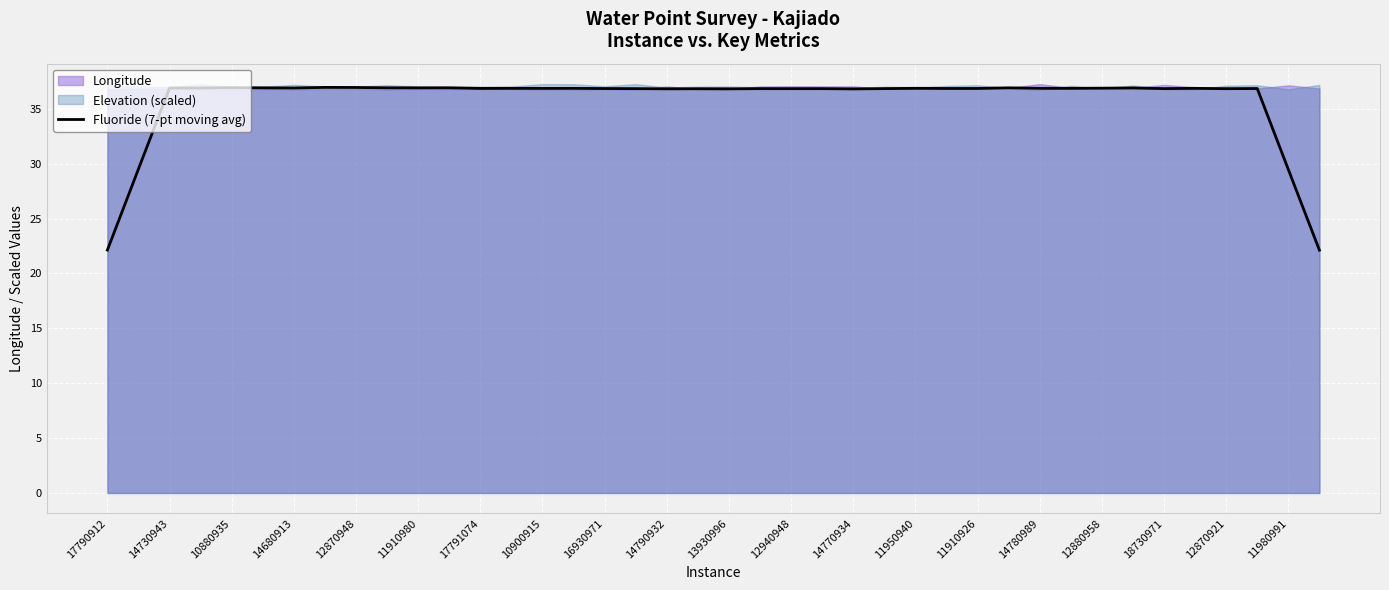

What is the maximum value for Fluoride (7-pt moving avg)?

36.9